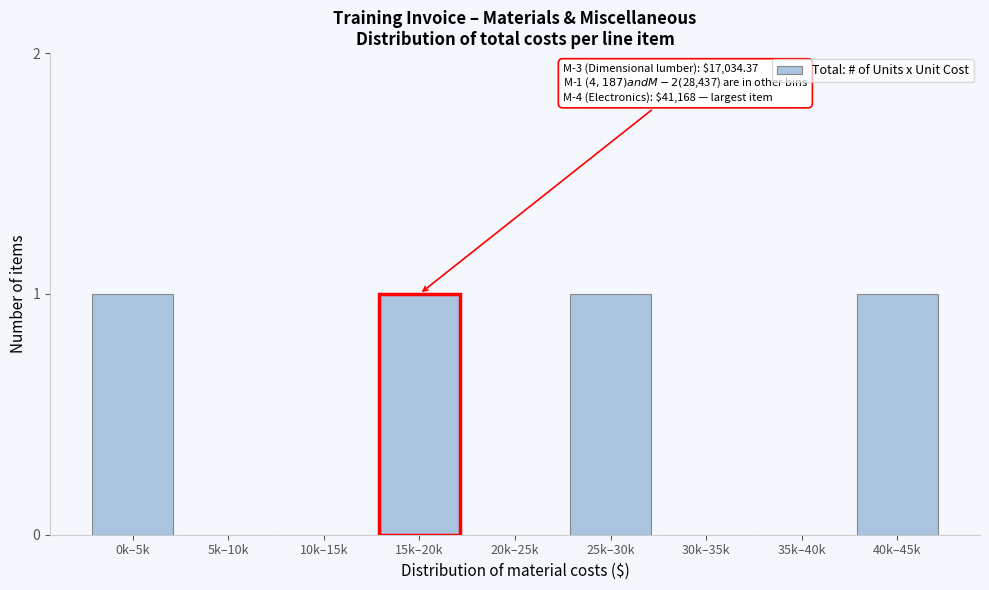

Reading right to left, extract all data points from this chart.

40k–45k=1	35k–40k=0	30k–35k=0	25k–30k=1	20k–25k=0	15k–20k=1	10k–15k=0	5k–10k=0	0k–5k=1